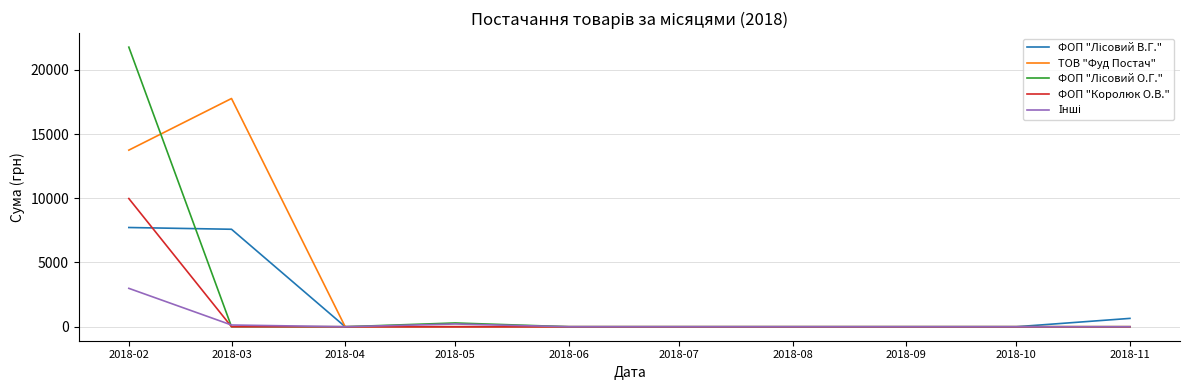

The value of ТОВ "Фуд Постач" at 2018-02 is 3620.2. True or false?

False